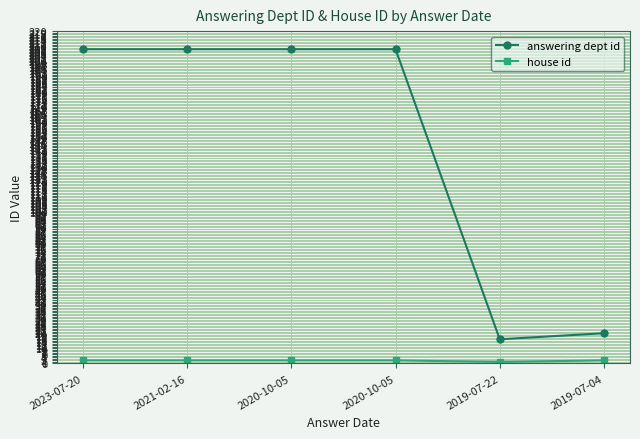

How many series are shown in this chart?

2